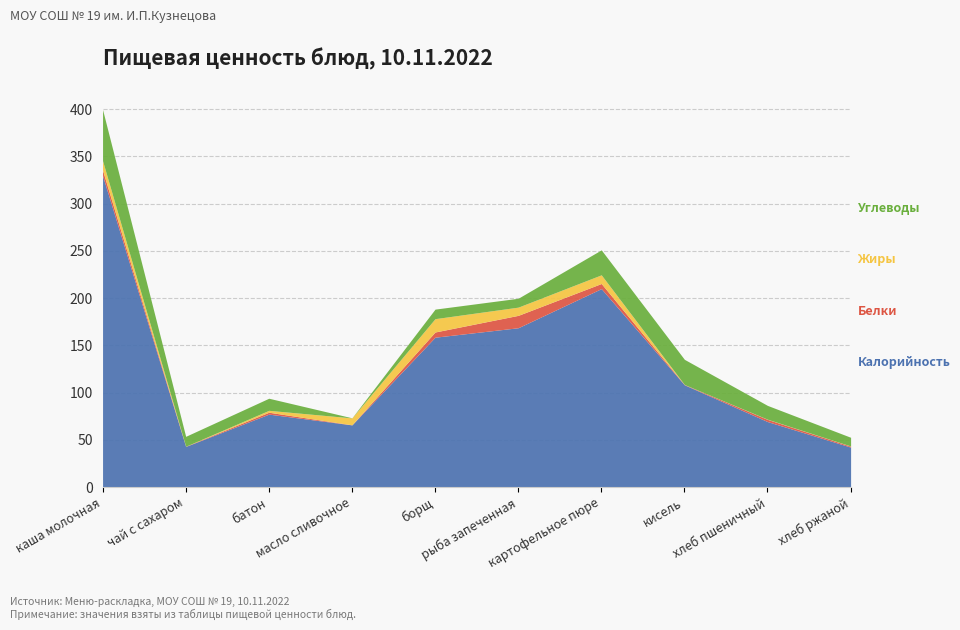

What is the label of the 10th point from the left?

хлеб ржаной